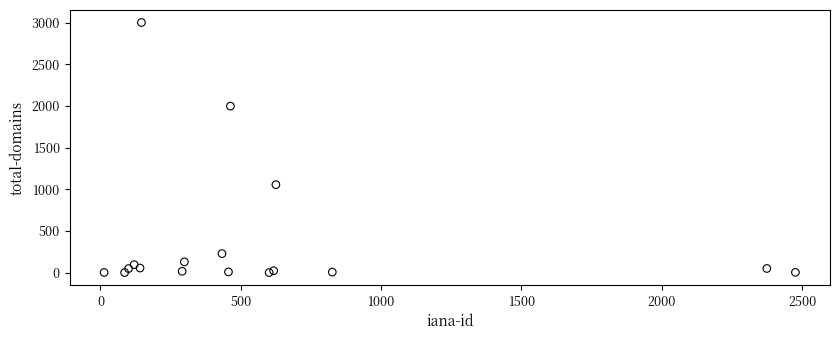

What Y value in the scatter plot is closest to 1501?

1055